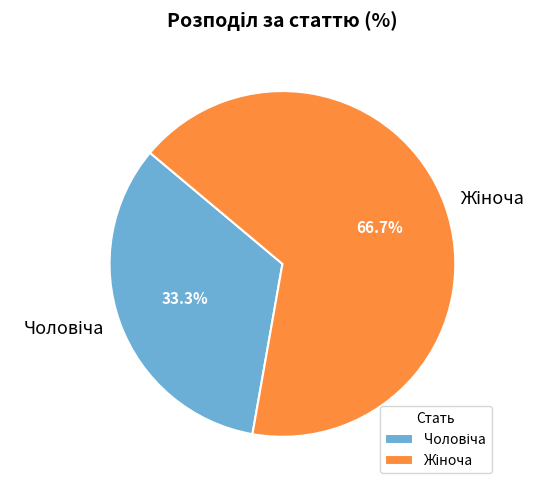

Is there a majority slice in this chart?

Yes